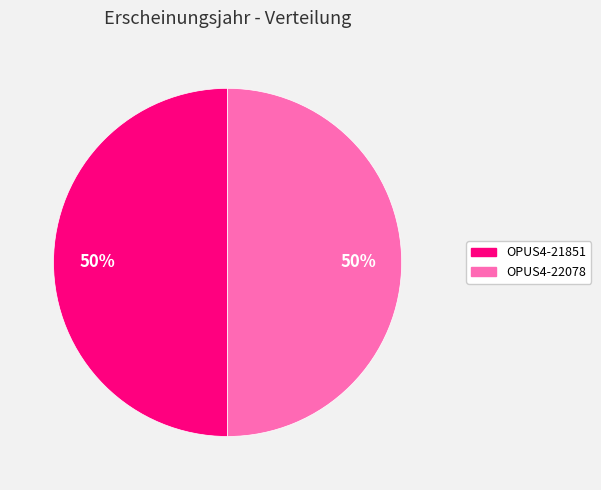

Approximately how many times larger is the value at OPUS4-22078 compared to OPUS4-21851?

1.0